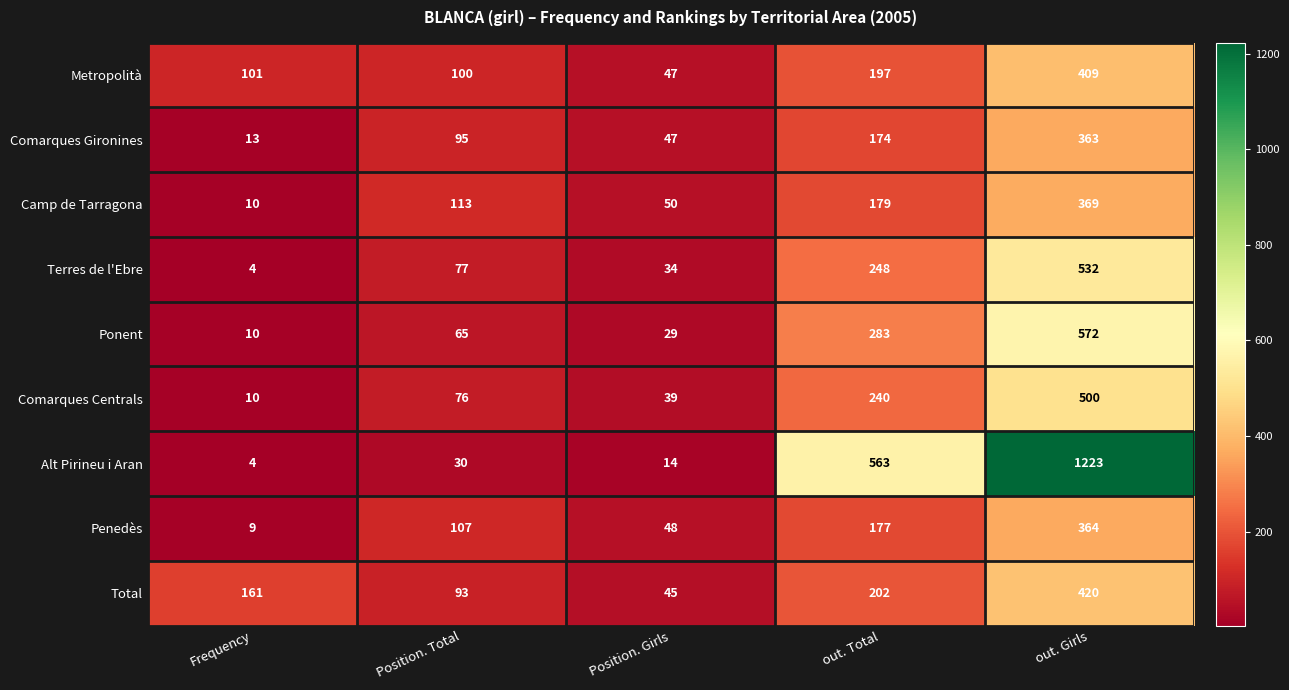

At which category does the chart reach its peak across all series?

out. Girls